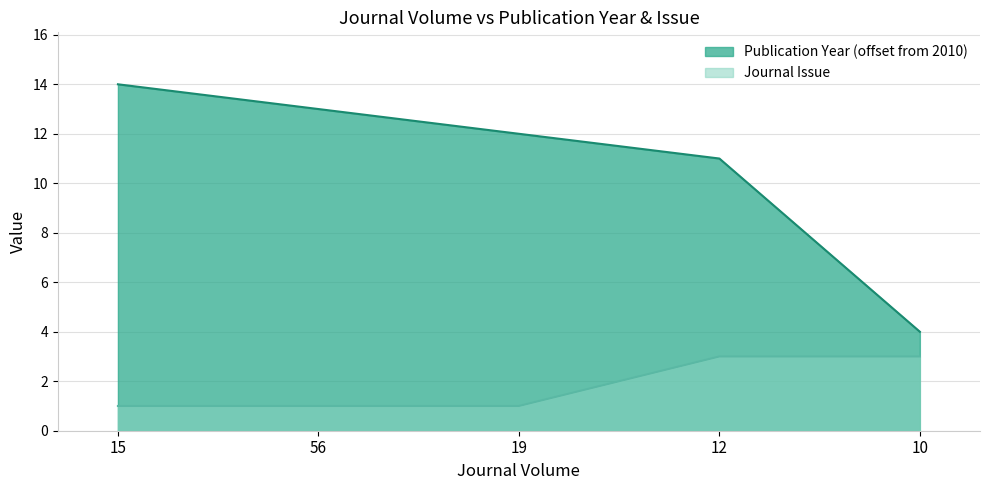

What is the total value across all series at 15?

15